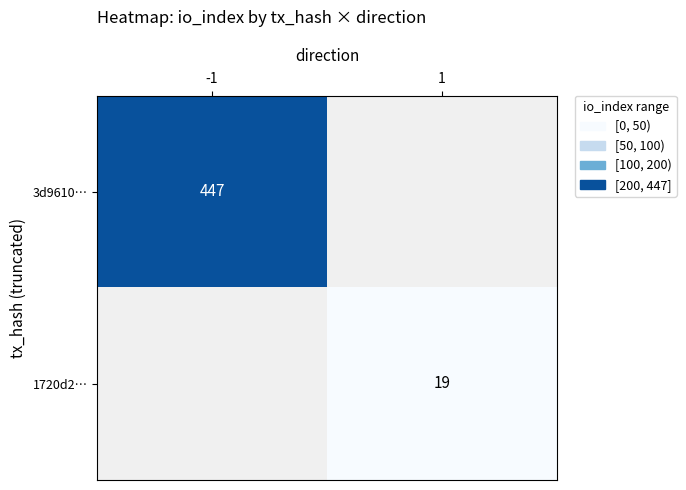

At how many categories does at least one series exceed 144?

1